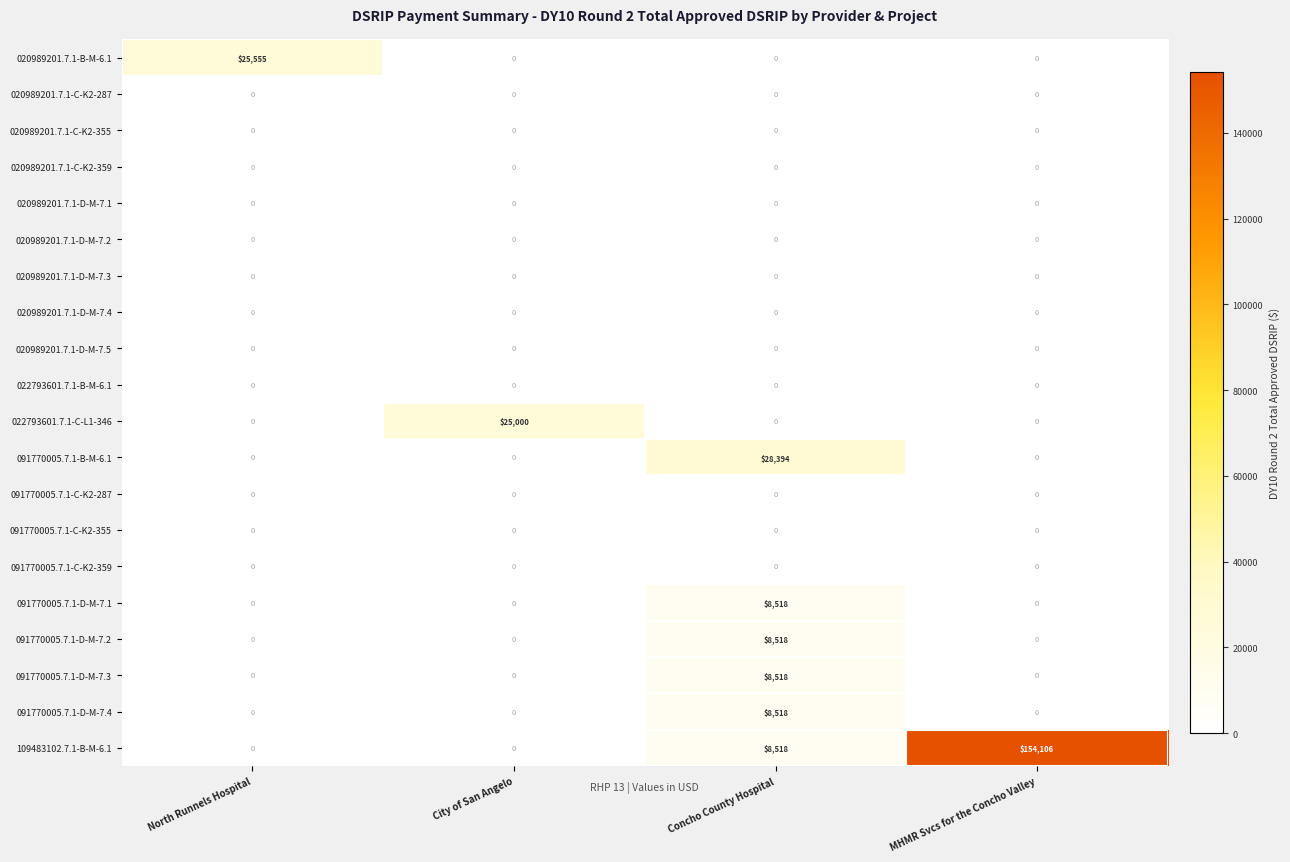

What is the greatest value displayed?

154106